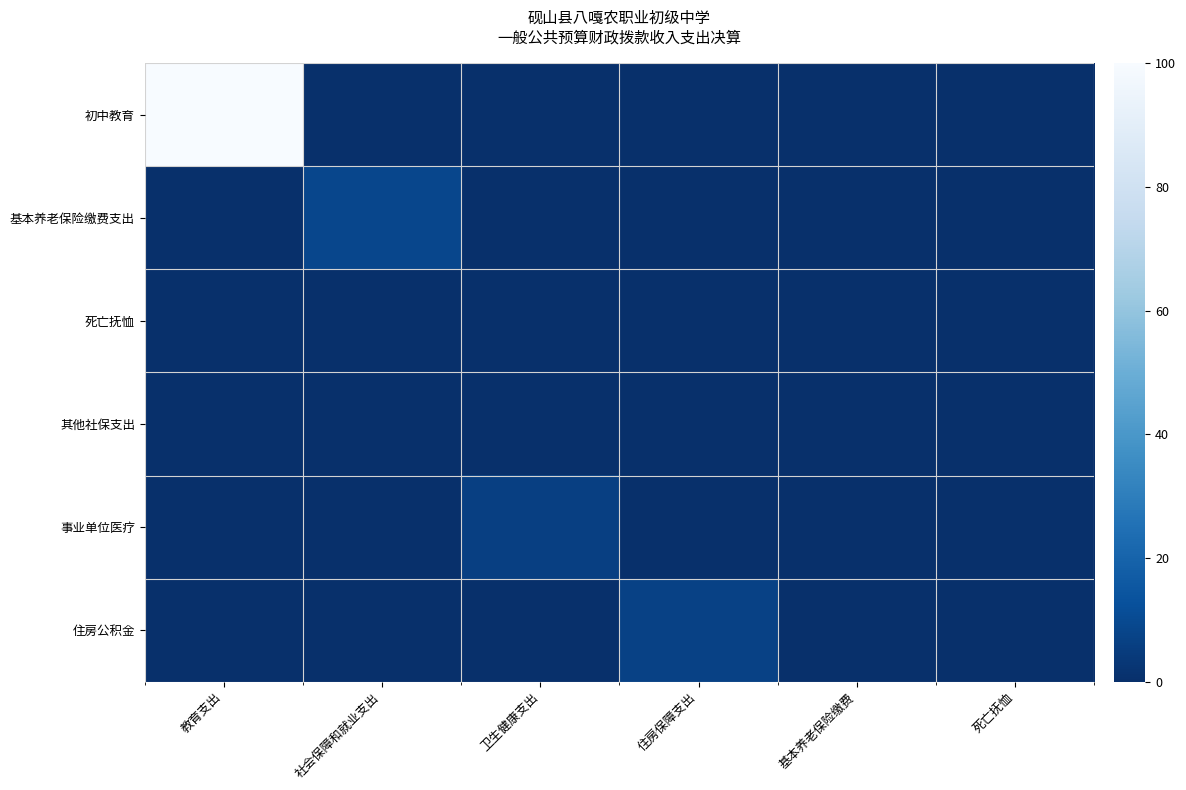

At which category does the chart reach its peak across all series?

教育支出